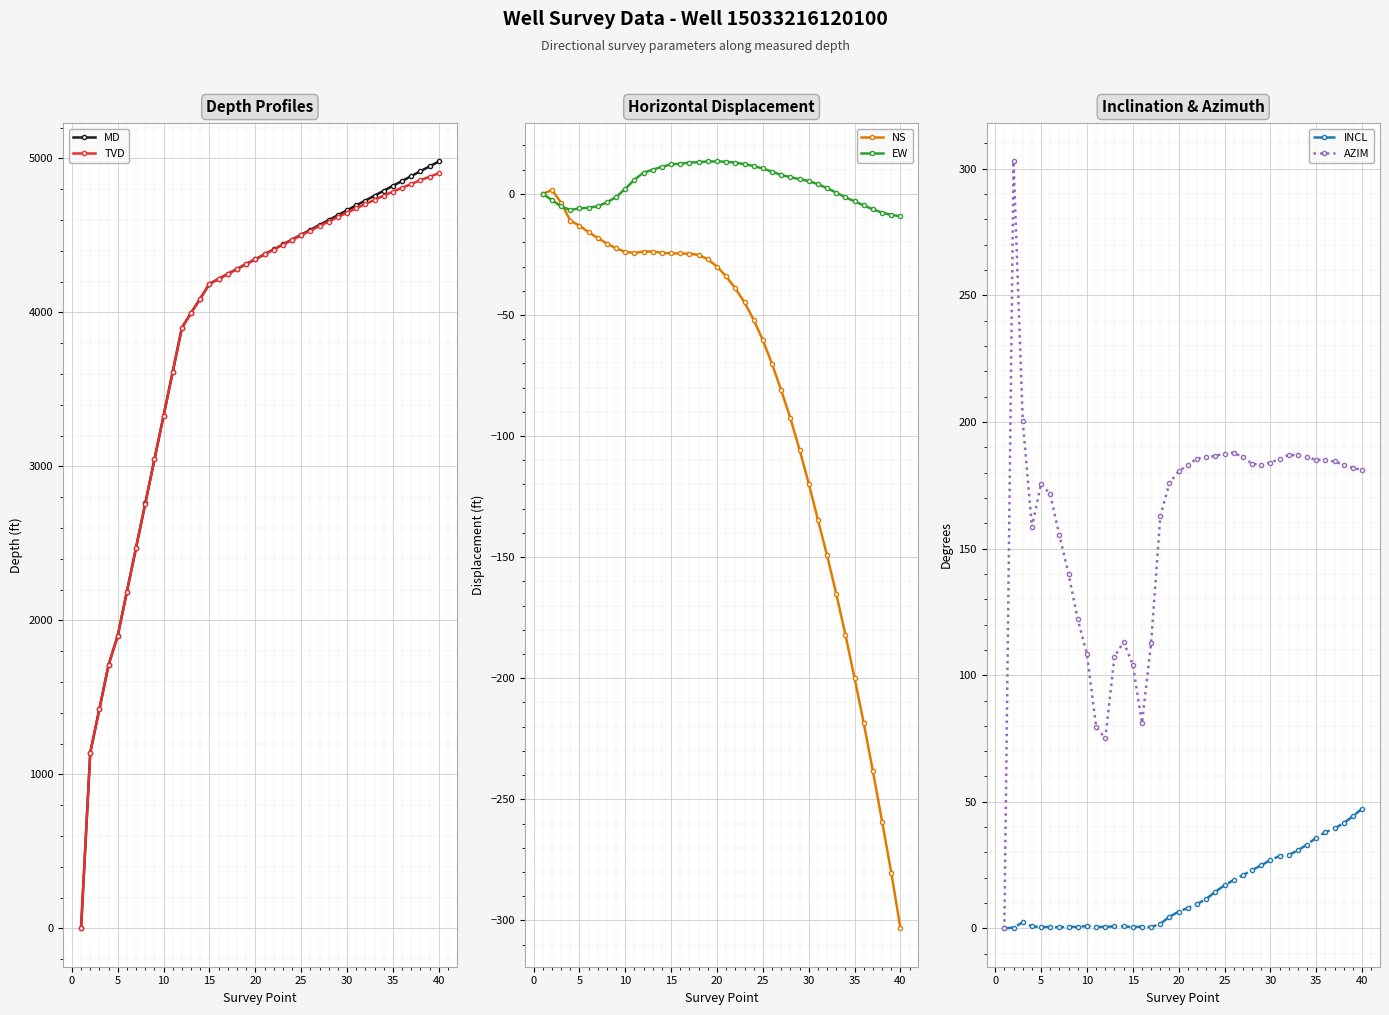

What is the highest value of the TVD series?

4903.3